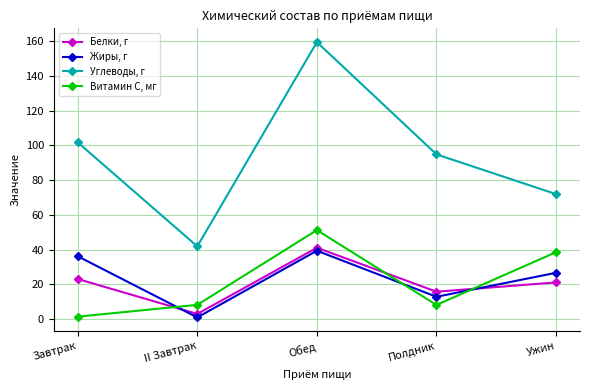

What is the average value of the Витамин С, мг series?

21.5